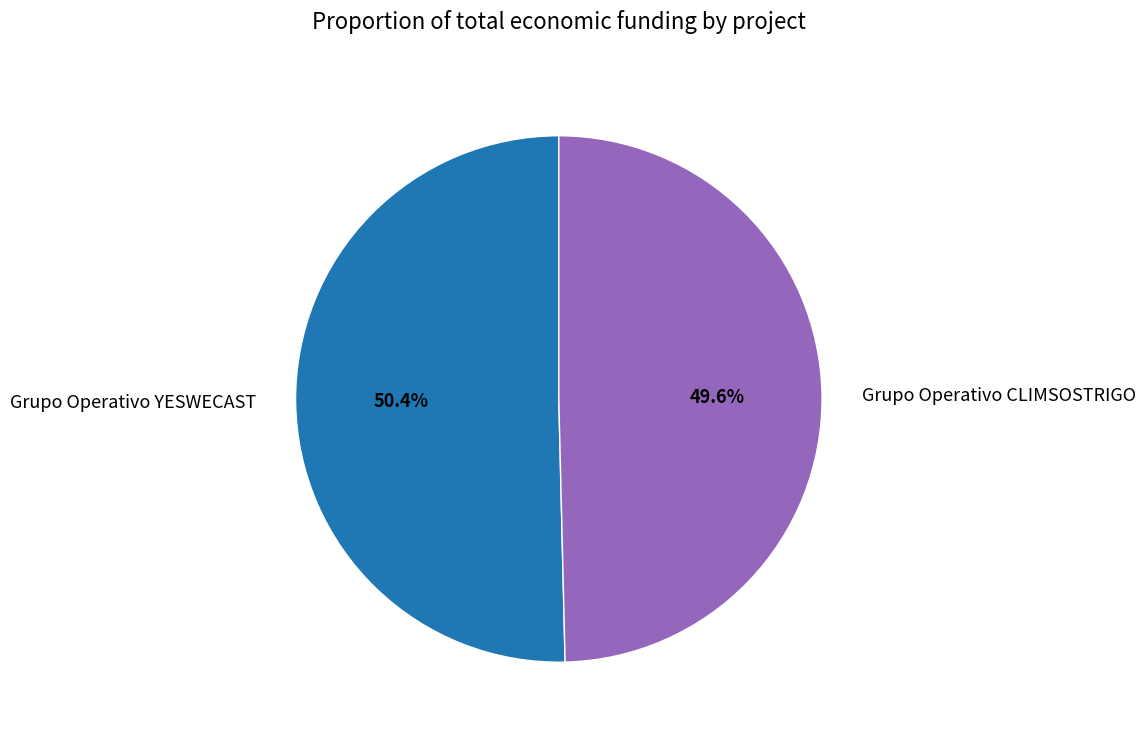

Which category accounts for the majority?

Grupo Operativo YESWECAST